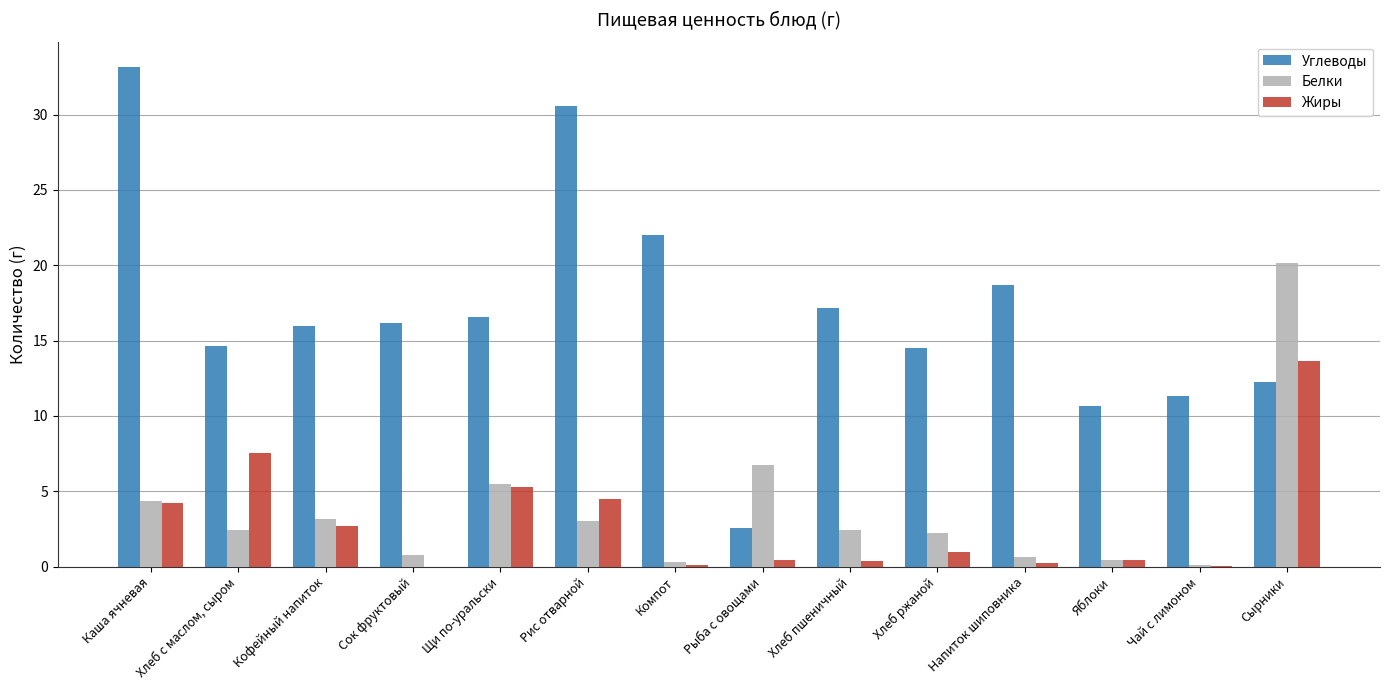

Which series changed the most between Яблоки and Сырники?

Белки